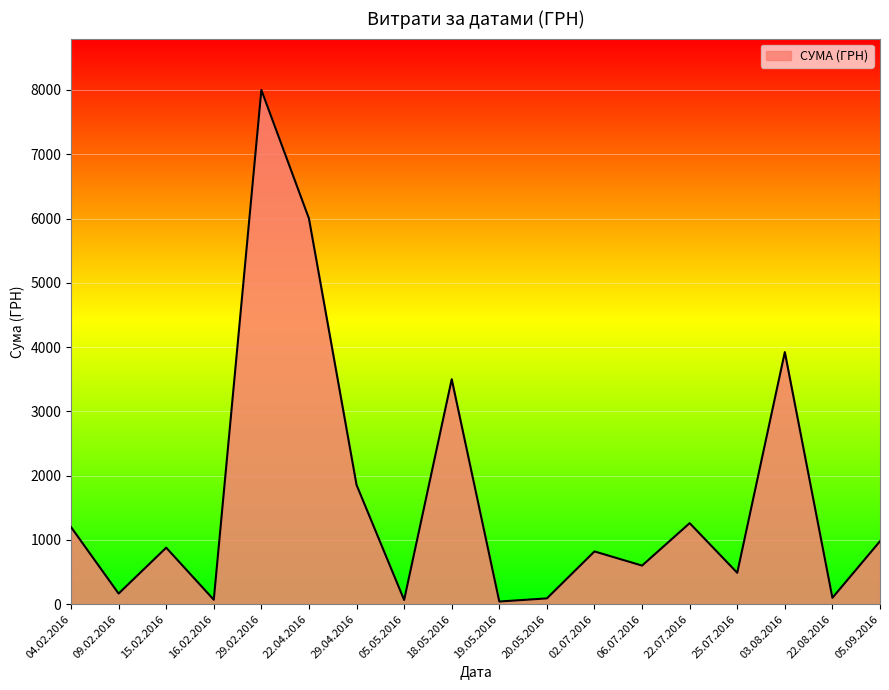

The chart shows a value of 1615.8 at 03.08.2016. True or false?

False